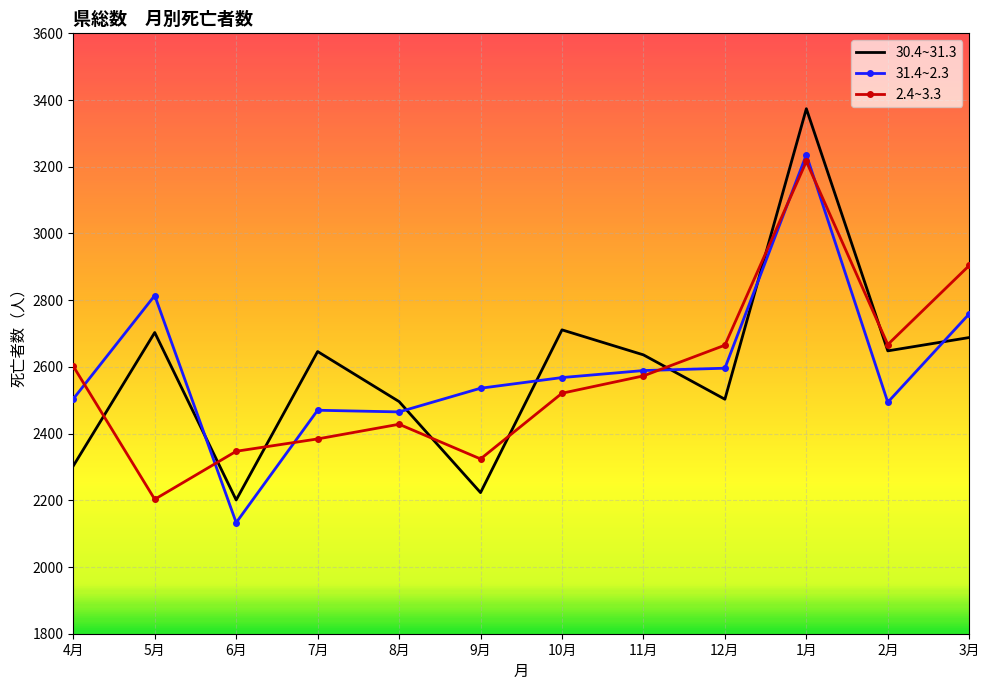

What are all the series names shown in the legend?

30.4~31.3, 31.4~2.3, 2.4~3.3